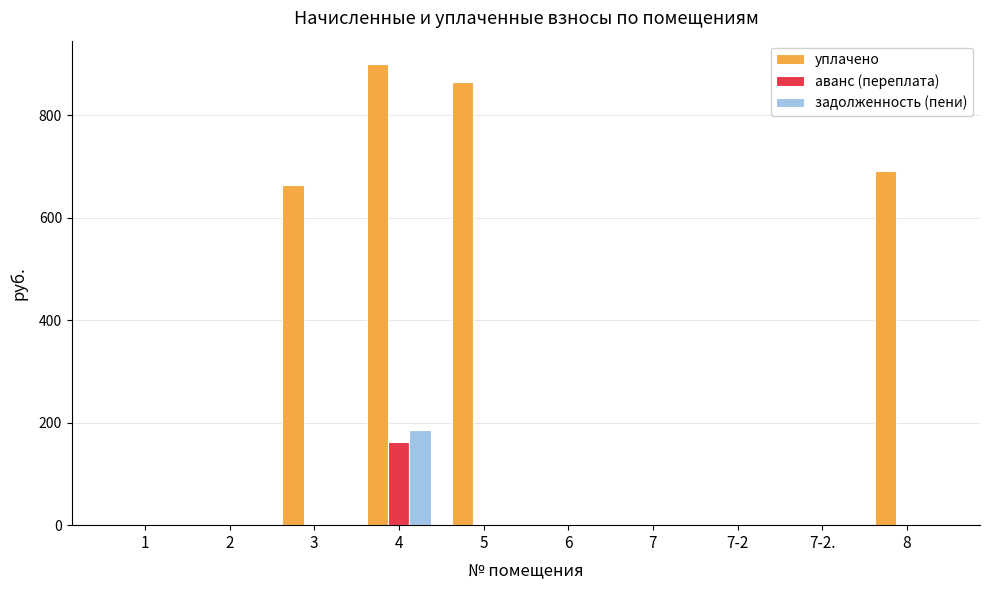

The value of уплачено at 5 is 865.0. True or false?

True